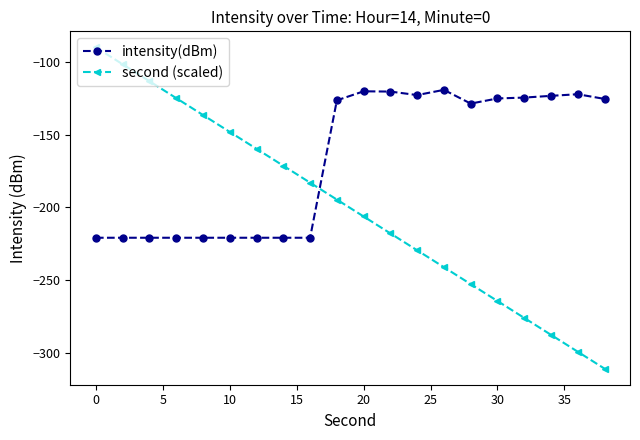

Which series has the largest total across all categories?

intensity(dBm)